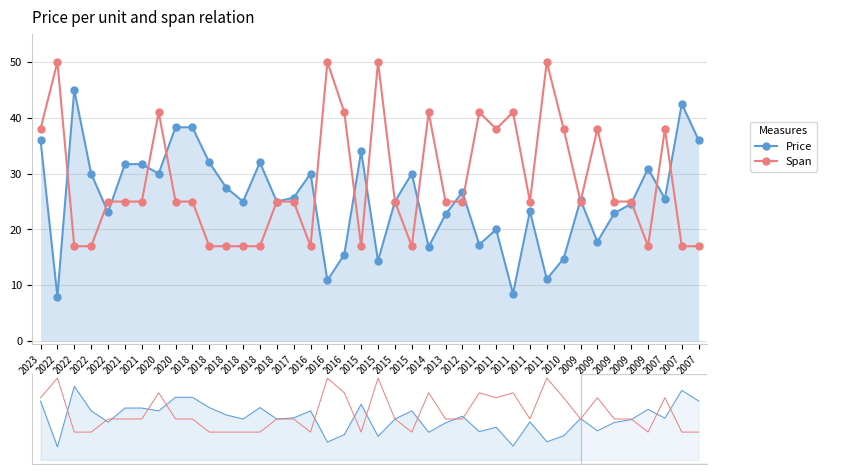

At which label does Span (N) first exceed 25?

2023